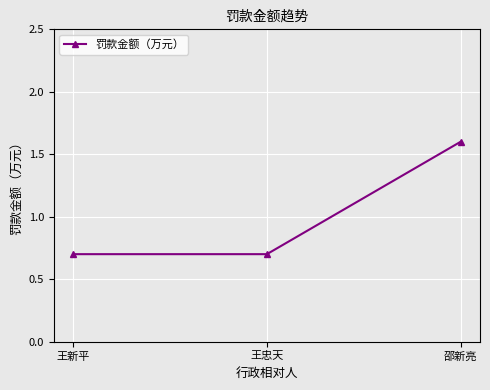

What is the greatest value displayed?

1.6